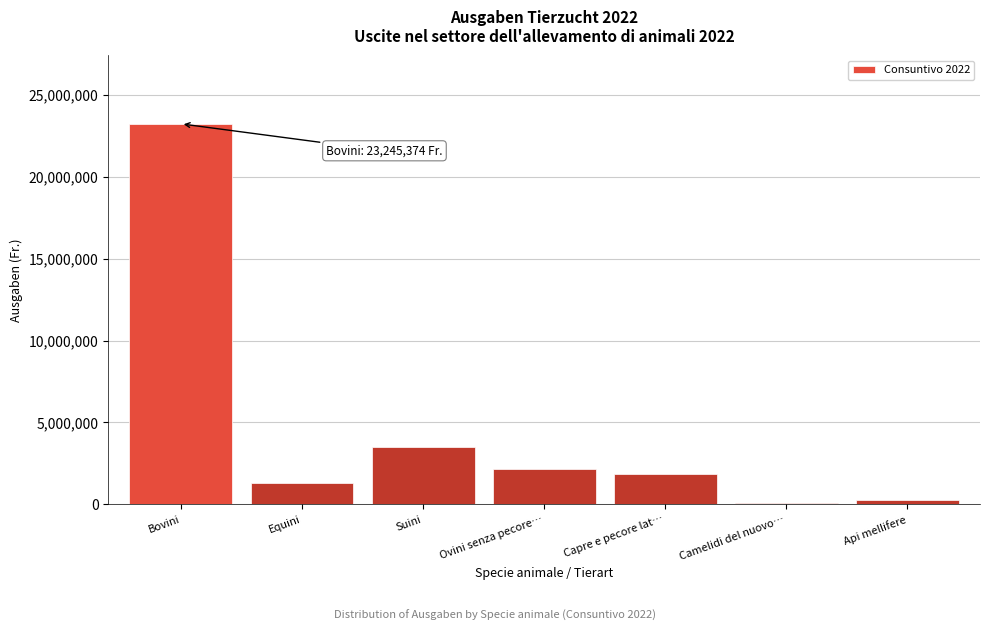

Reading right to left, transcribe all the data shown in this chart.

Api mellifere=259220	Camelidi del nuovo…=64680	Capre e pecore lat…=1860741	Ovini senza pecore…=2153181	Suini=3480227	Equini=1293578	Bovini=23245374